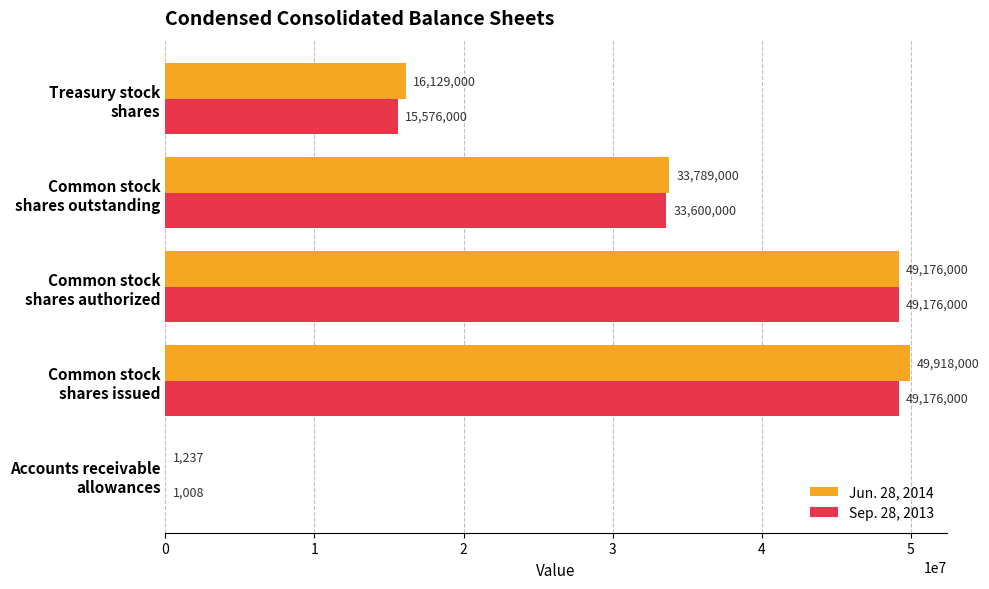

Which series has the largest total across all categories?

Jun. 28, 2014